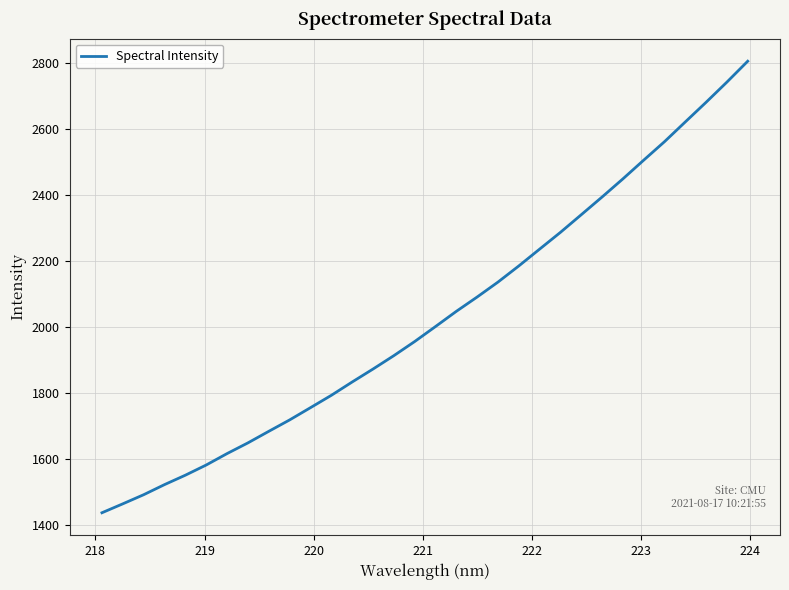

What is the difference between the maximum and minimum values?

1369.3